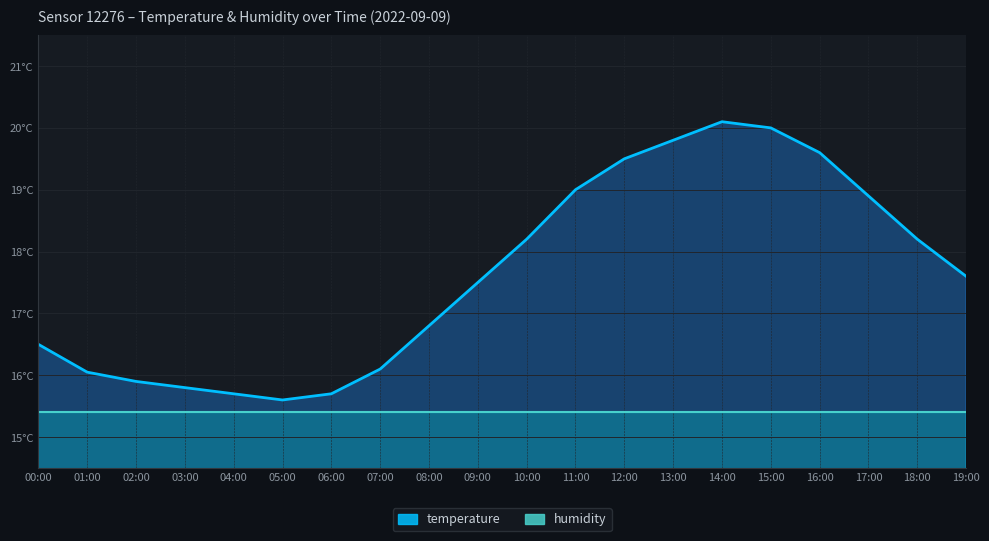

True or false: the data shows 9.2 at 07:00.

False